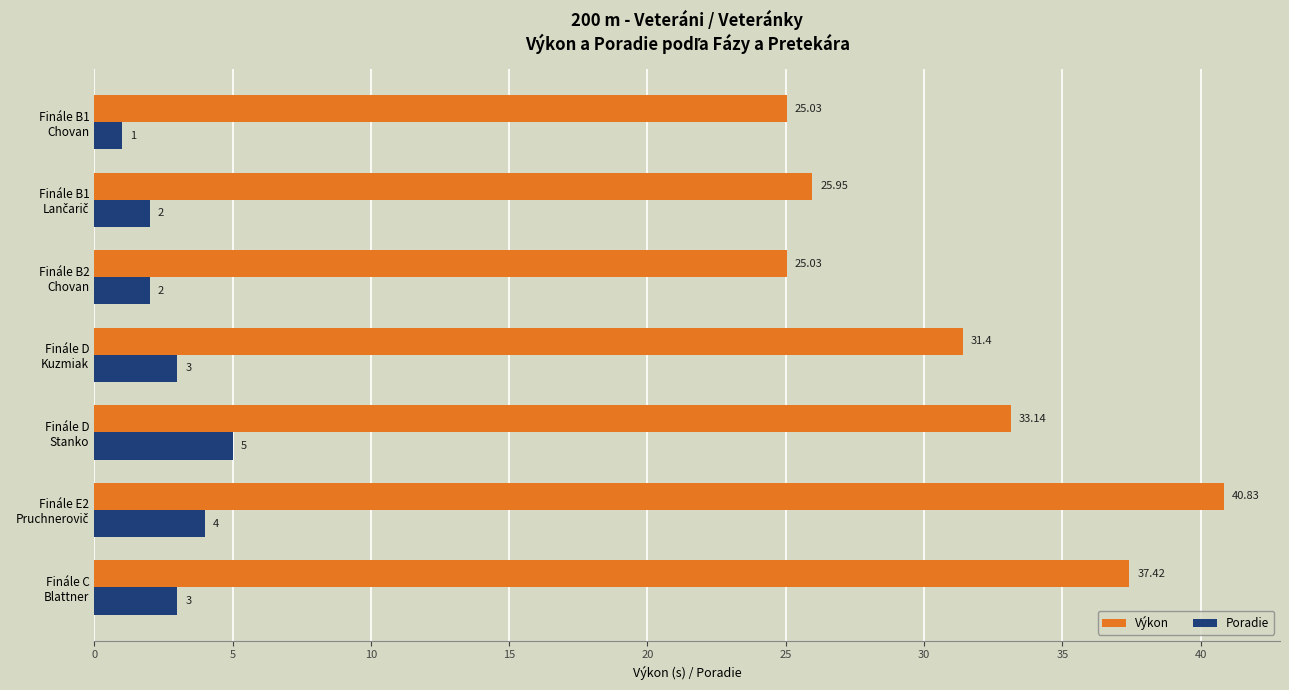

What is the sum of all Poradie values?

20.0